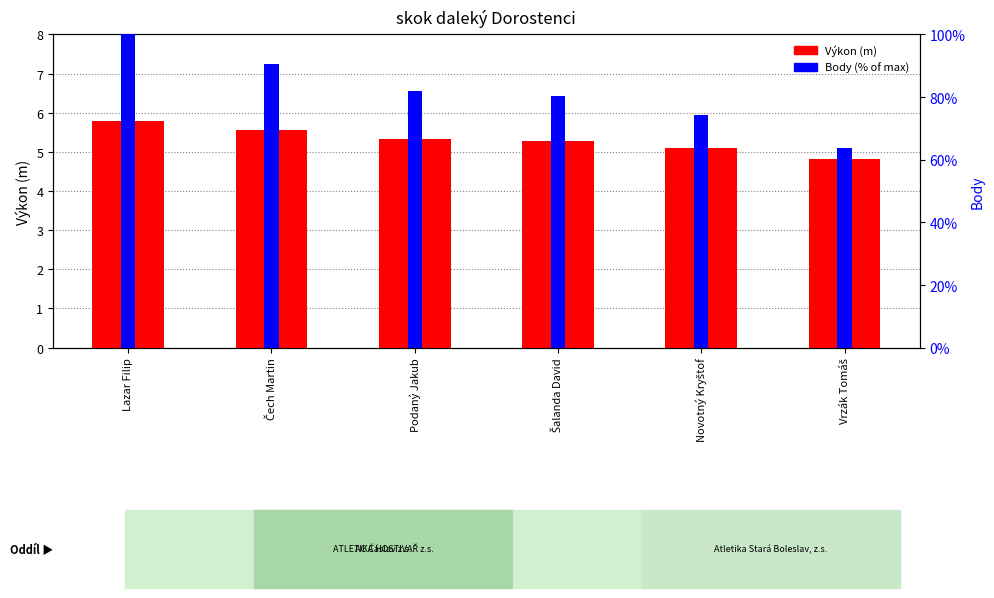

What is the difference between the second highest and minimum values in the Výkon (m) series?

0.7